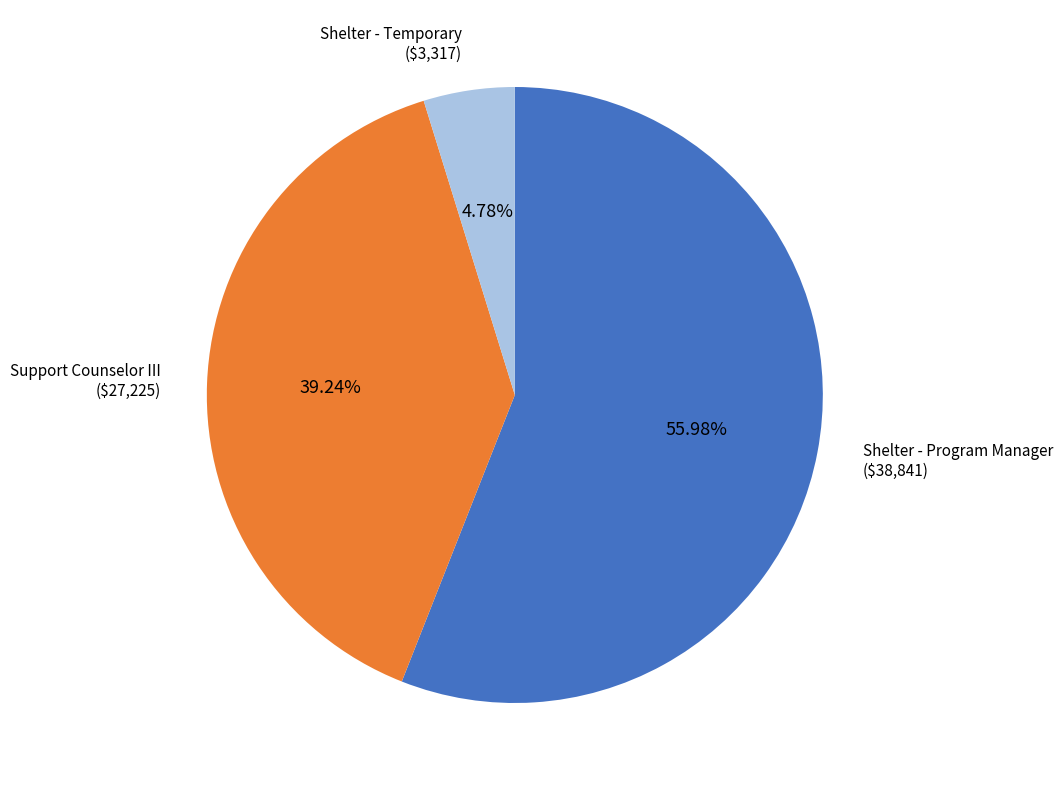

Is there any slice that represents more than half of the pie?

Yes